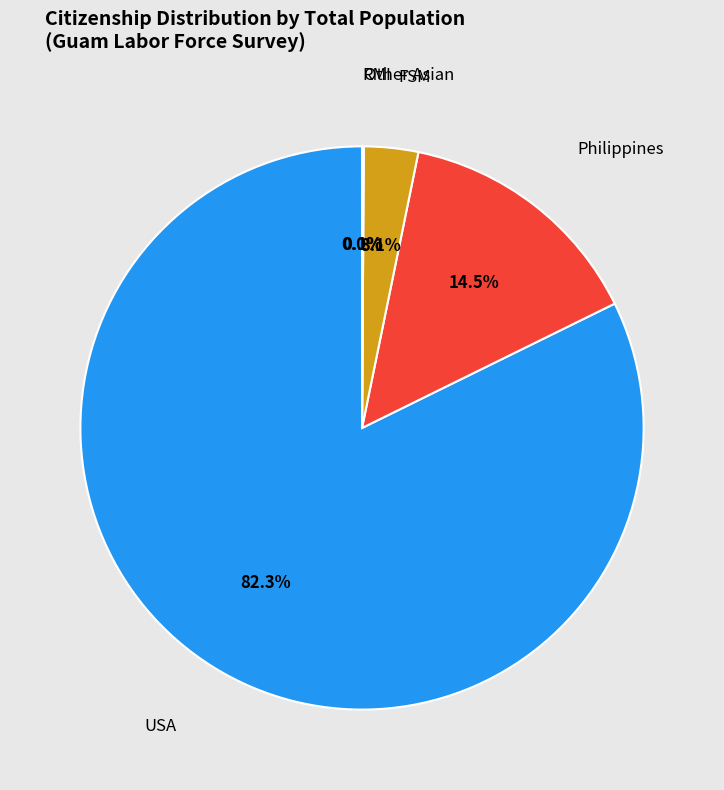

What is the largest slice in the pie chart?

USA